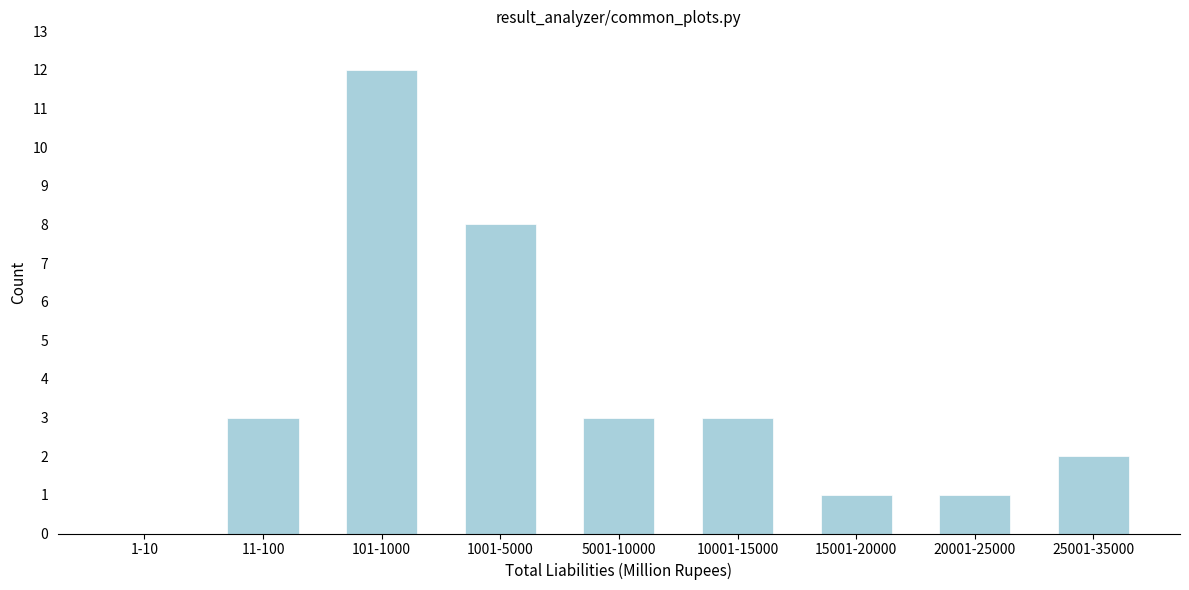

Reading left to right, what are all the values shown in this chart?

1-10=0	11-100=3	101-1000=12	1001-5000=8	5001-10000=3	10001-15000=3	15001-20000=1	20001-25000=1	25001-35000=2